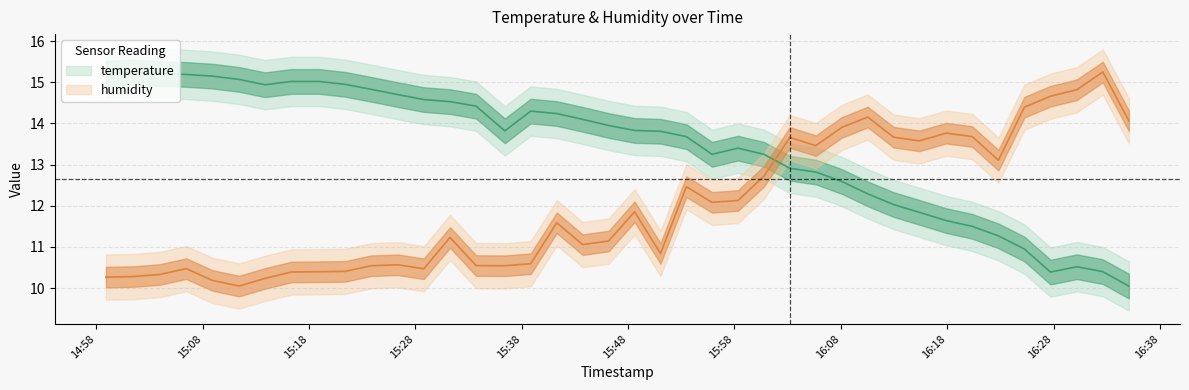

Rank the series by their maximum value, from lowest to highest.

temperature, humidity